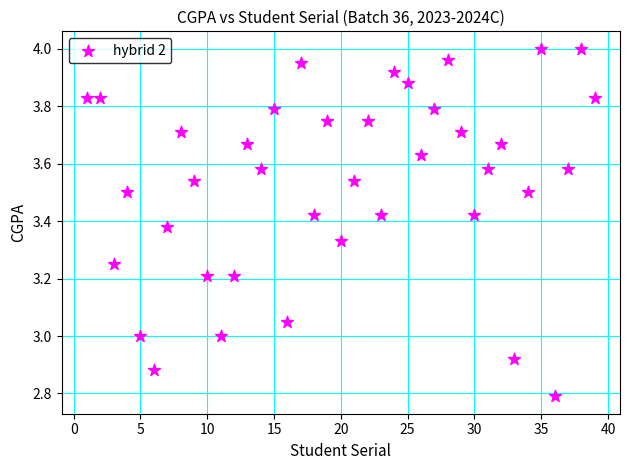

What is the range of X values (max minus min)?

38.0